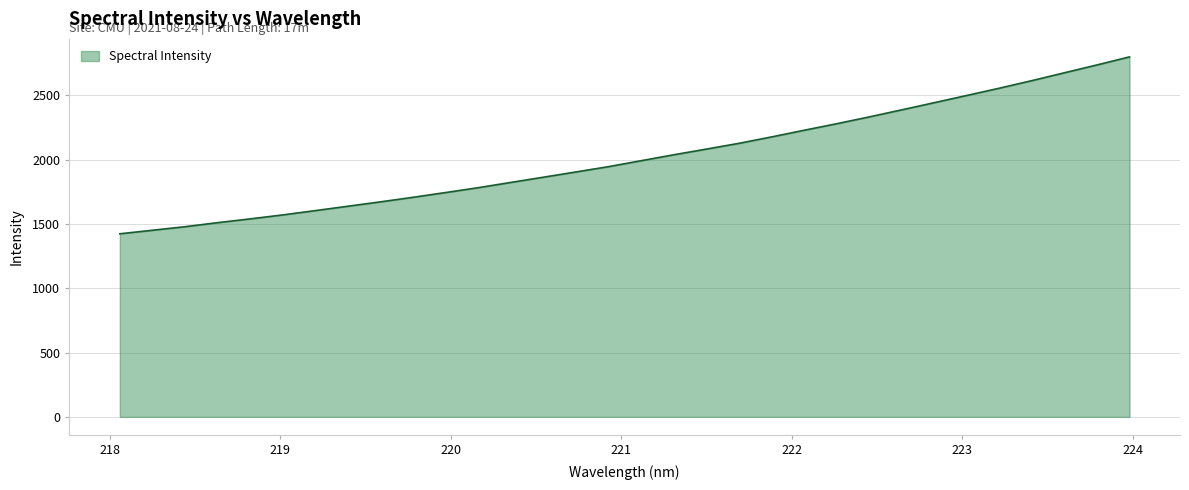

What is the difference between the maximum and minimum values?

1375.9